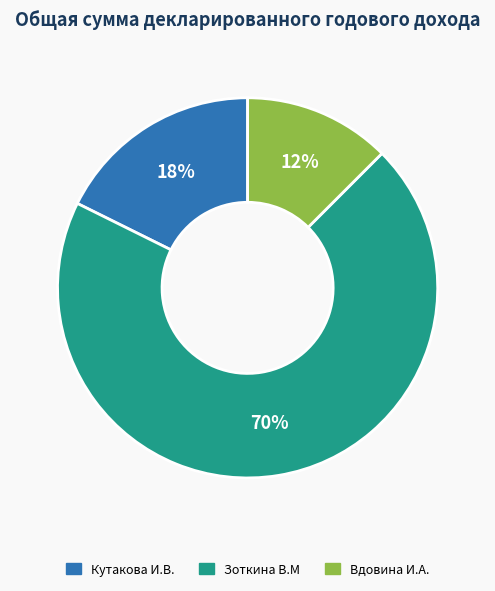

Is Кутакова И.В. the majority of the pie?

No